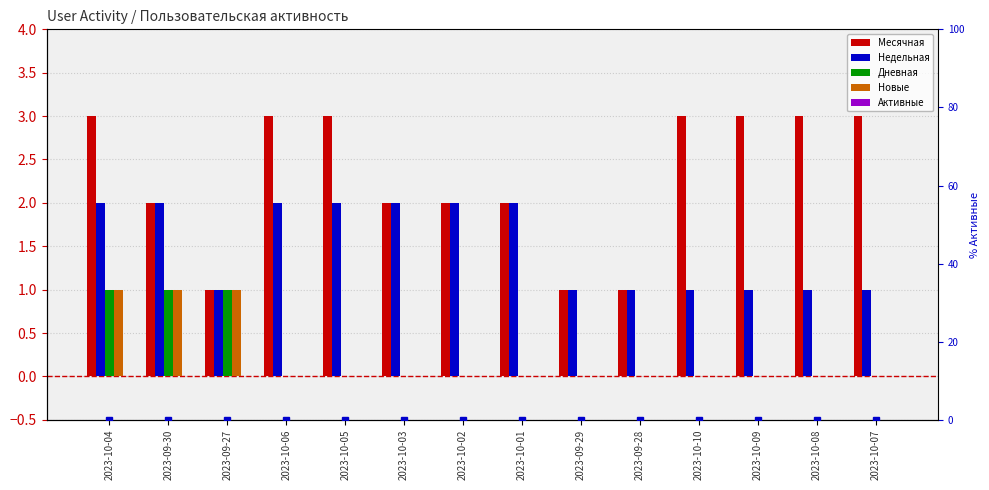

The value of Дневная at 2023-10-06 is 0. True or false?

True